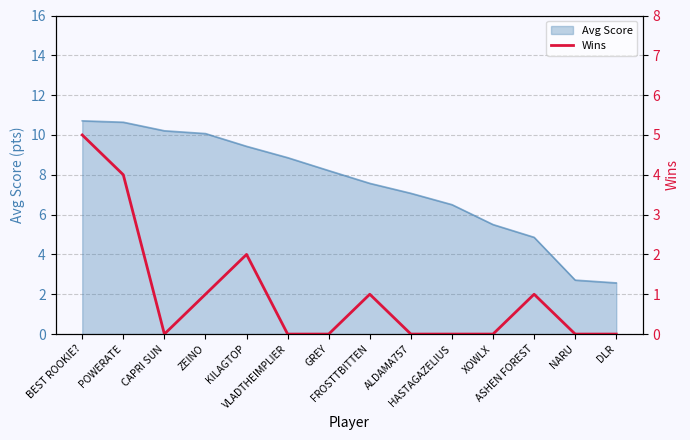

What is the label of the 13th point from the right?

POWERATE